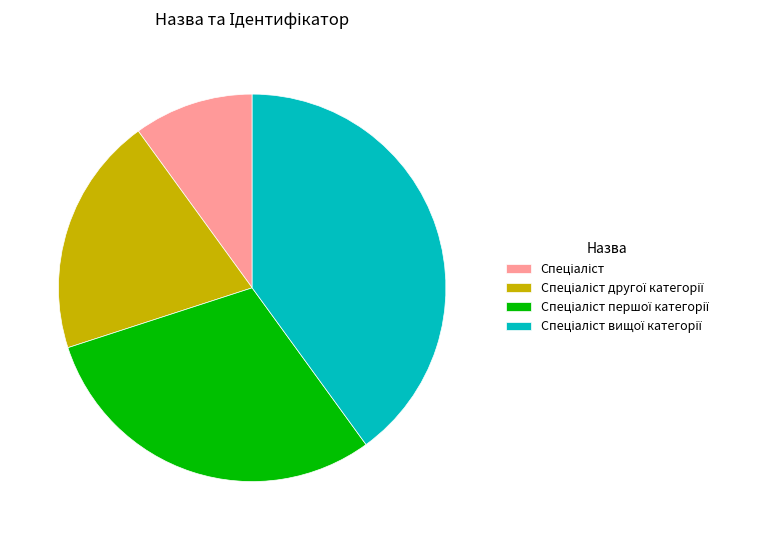

Is there any slice that represents more than half of the pie?

No